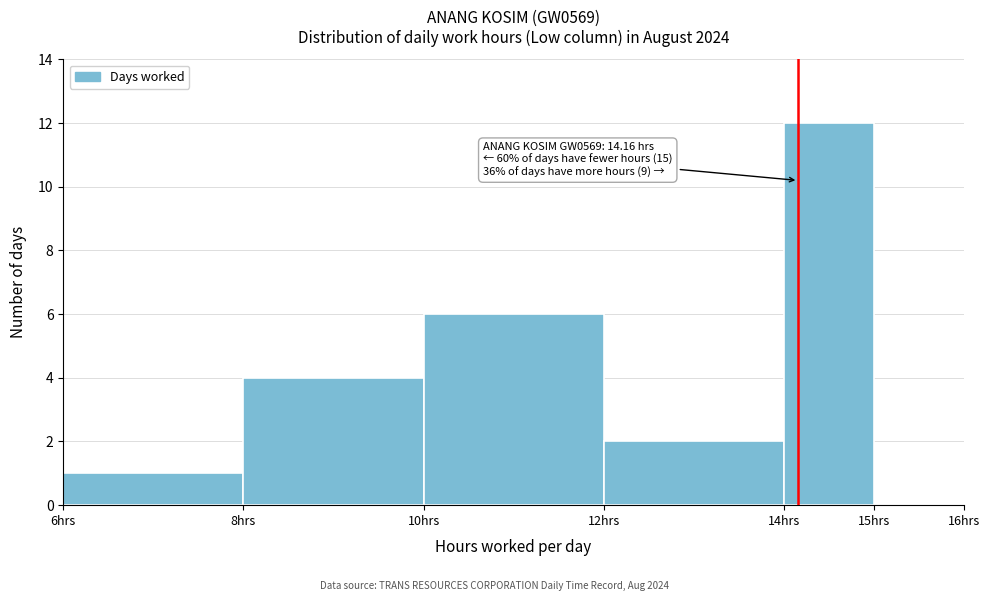

Over which range of the x-axis is the bar tallest?

14 to 15